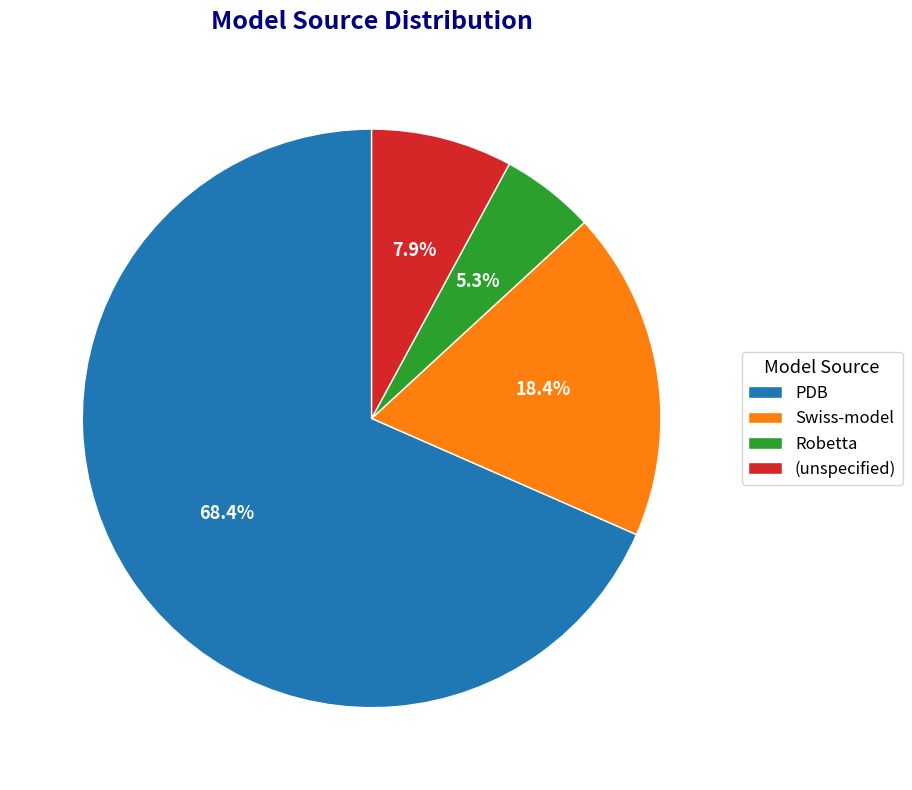

Which category accounts for the majority?

PDB